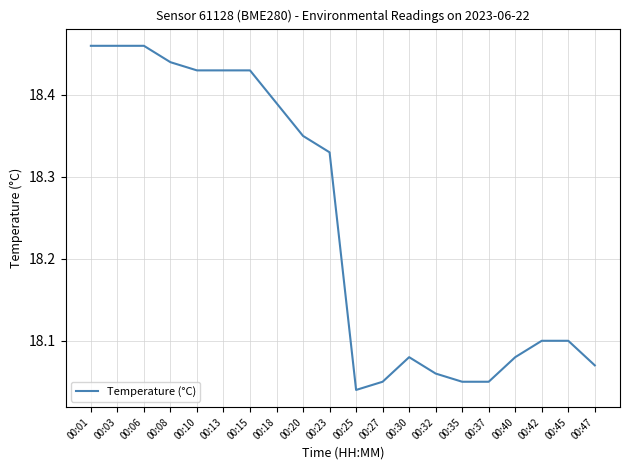

What is the difference between the values at 00:23 and 00:32?

0.3